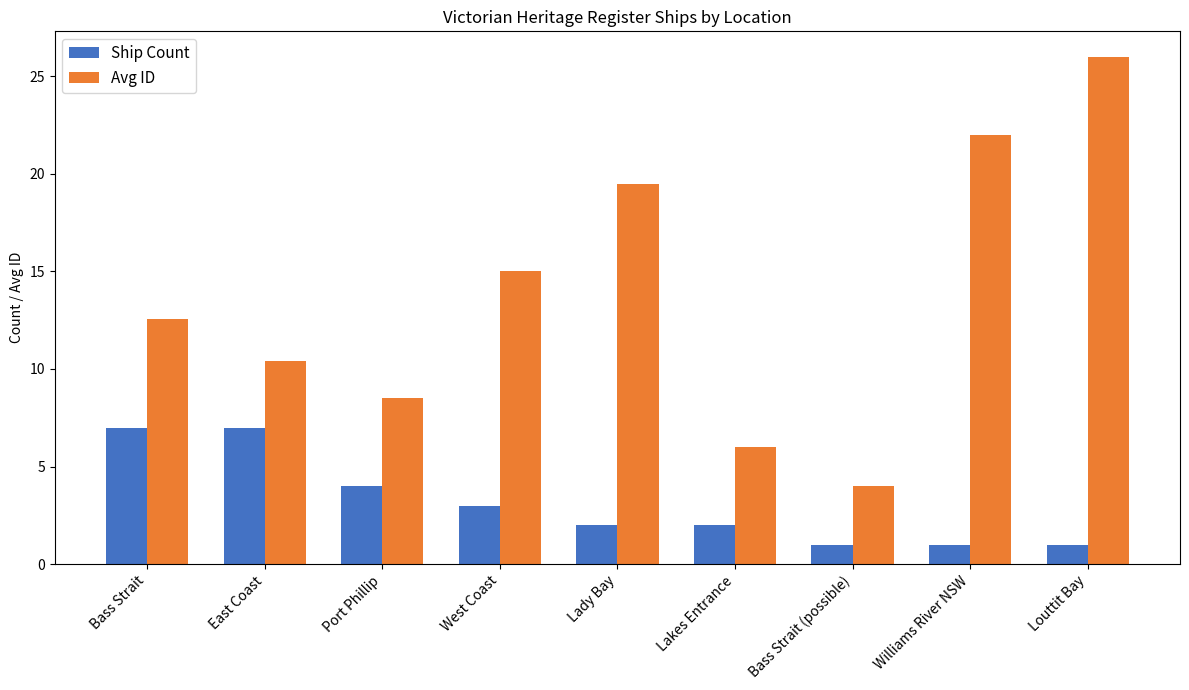

Reading left to right, extract all data points from this chart.

Ship Count: Bass Strait=7.0	East Coast=7.0	Port Phillip=4.0	West Coast=3.0	Lady Bay=2.0	Lakes Entrance=2.0	Bass Strait (possible)=1.0	Williams River NSW=1.0	Louttit Bay=1.0
Avg ID: Bass Strait=12.6	East Coast=10.4	Port Phillip=8.5	West Coast=15.0	Lady Bay=19.5	Lakes Entrance=6.0	Bass Strait (possible)=4.0	Williams River NSW=22.0	Louttit Bay=26.0